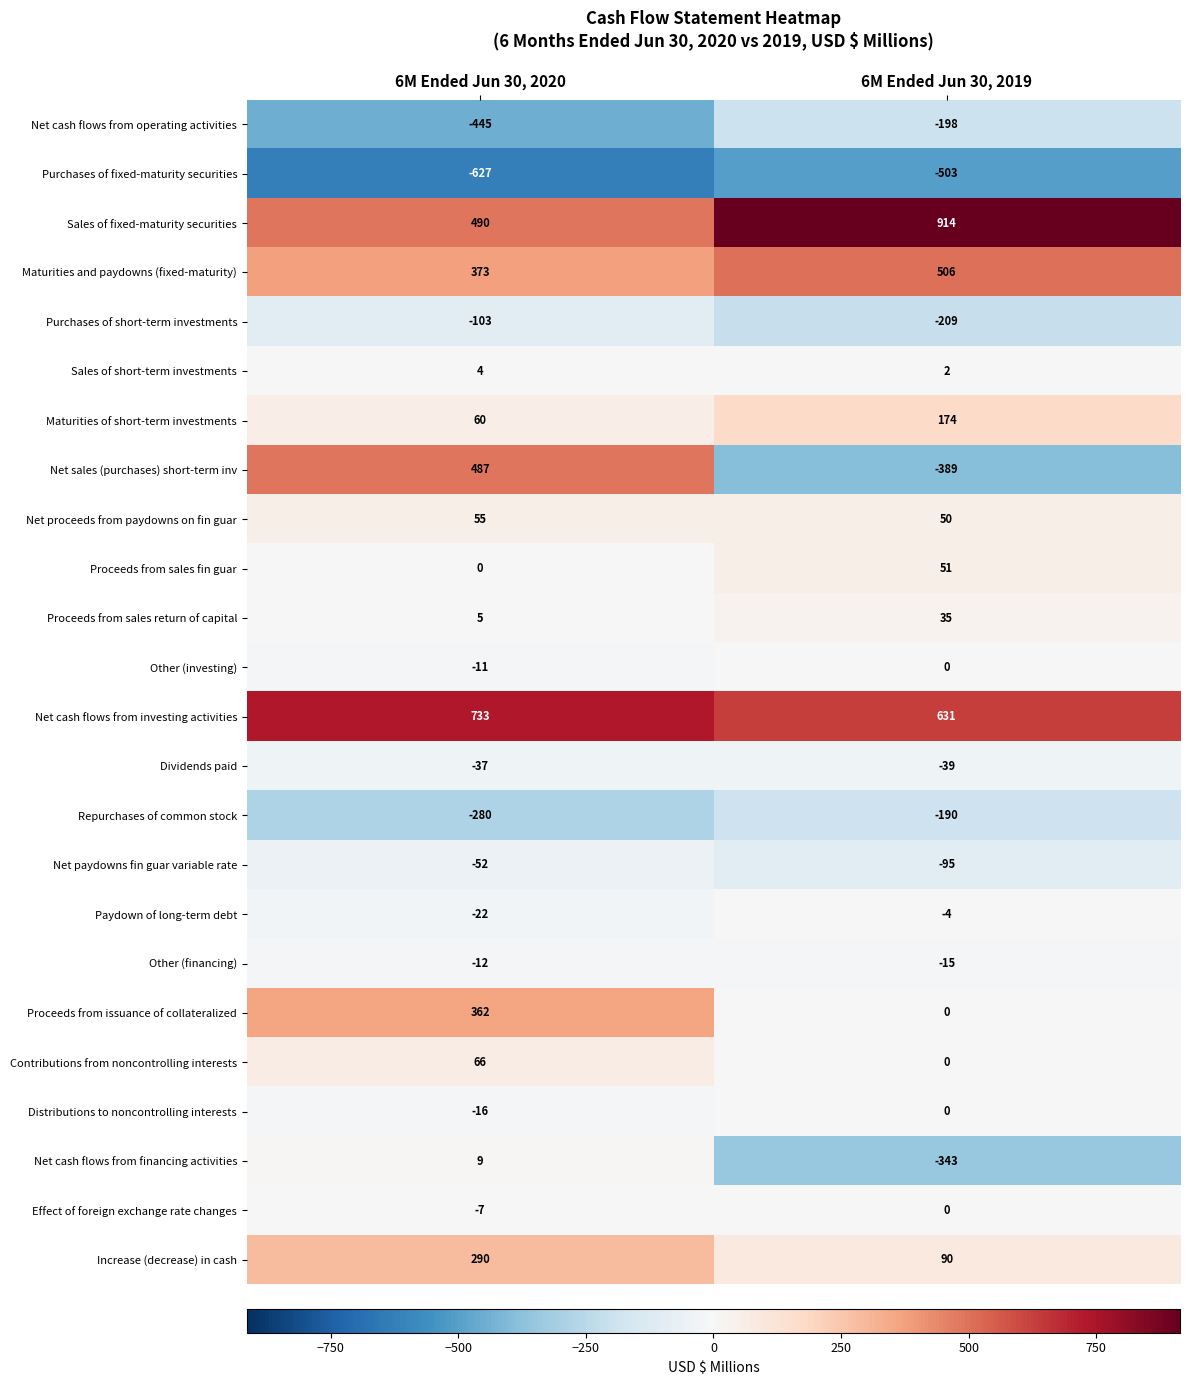

What is the greatest value displayed?

914